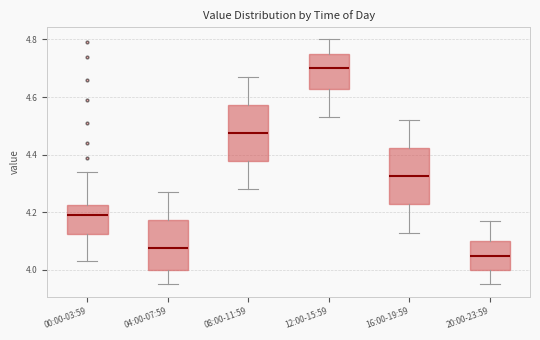

Reading left to right, transcribe this box plot: for each box, give where its median line is, the range the box spans, and where its two whiskers end, as read against the y-axis. The values are not printed on the chart, so give them approximately, as read against the axis.

00:00-03:59: median 4.20, box 4.12 to 4.22, whiskers 4.04 to 4.34
04:00-07:59: median 4.08, box 4.00 to 4.18, whiskers 3.96 to 4.28
08:00-11:59: median 4.48, box 4.38 to 4.58, whiskers 4.28 to 4.68
12:00-15:59: median 4.70, box 4.62 to 4.76, whiskers 4.54 to 4.80
16:00-19:59: median 4.32, box 4.22 to 4.42, whiskers 4.14 to 4.52
20:00-23:59: median 4.06, box 4.00 to 4.10, whiskers 3.96 to 4.18